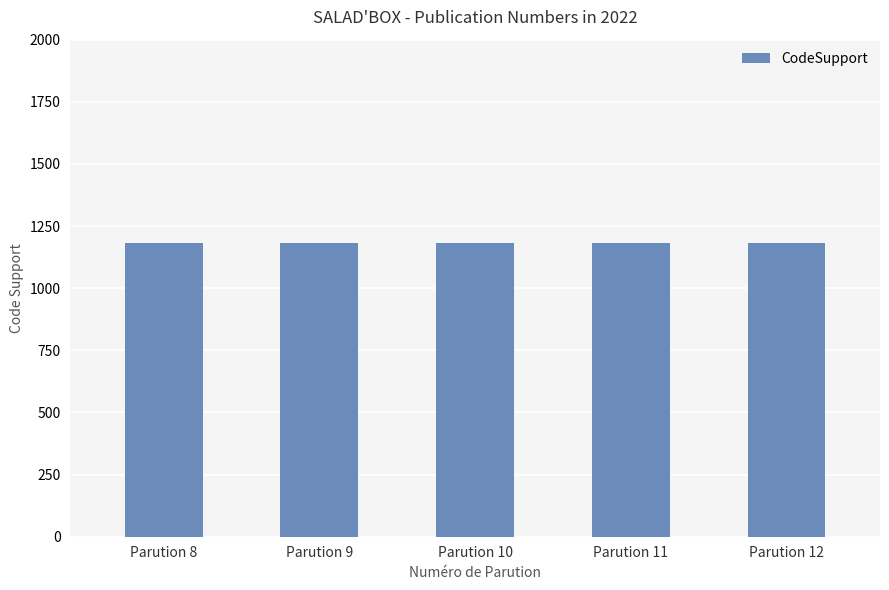

At how many categories does at least one series exceed 500?

5